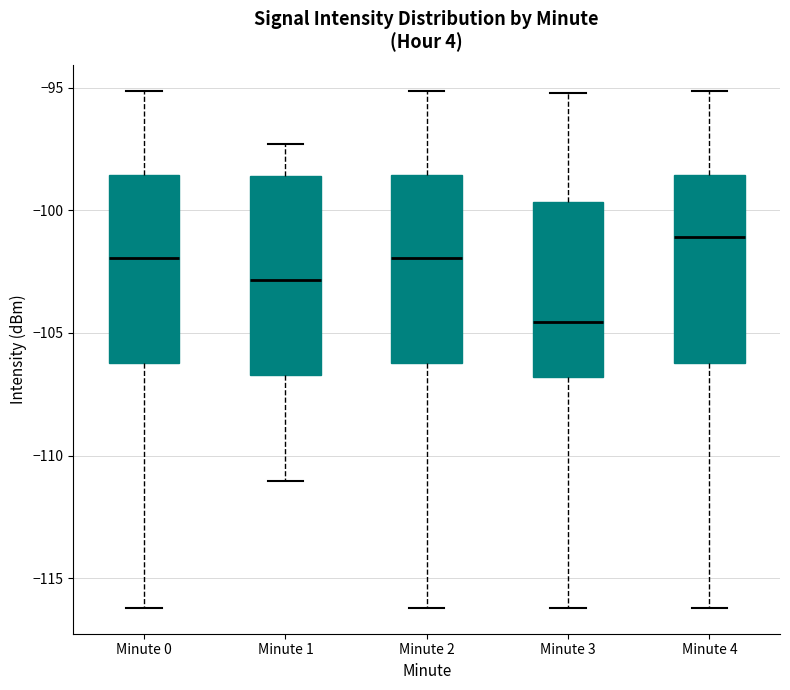

Reading left to right, read every box against the y-axis: the position of its median line, the range the box covers, and the ends of its whiskers. The values are not printed on the chart, so give them approximately, as read against the axis.

Minute 0: median -102.0, box -106.0 to -98.5, whiskers -116.0 to -95.0
Minute 1: median -103.0, box -106.5 to -98.5, whiskers -111.0 to -97.5
Minute 2: median -102.0, box -106.0 to -98.5, whiskers -116.0 to -95.0
Minute 3: median -104.5, box -107.0 to -99.5, whiskers -116.0 to -95.0
Minute 4: median -101.0, box -106.0 to -98.5, whiskers -116.0 to -95.0